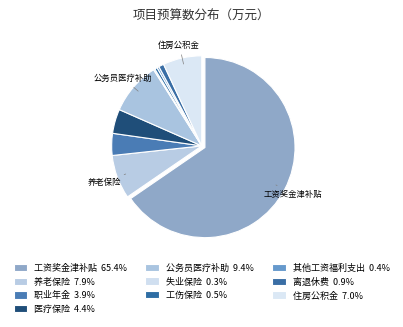

What is the smallest slice in the pie chart?

失业保险